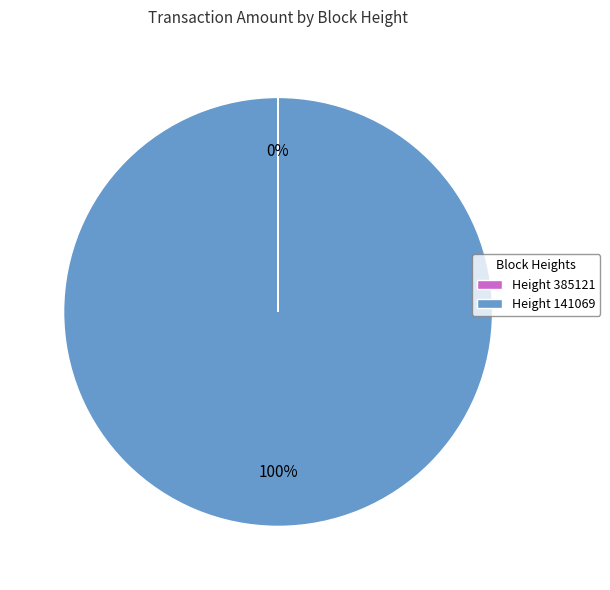

What percentage is the Height 141069 slice, to the nearest percent?

100%